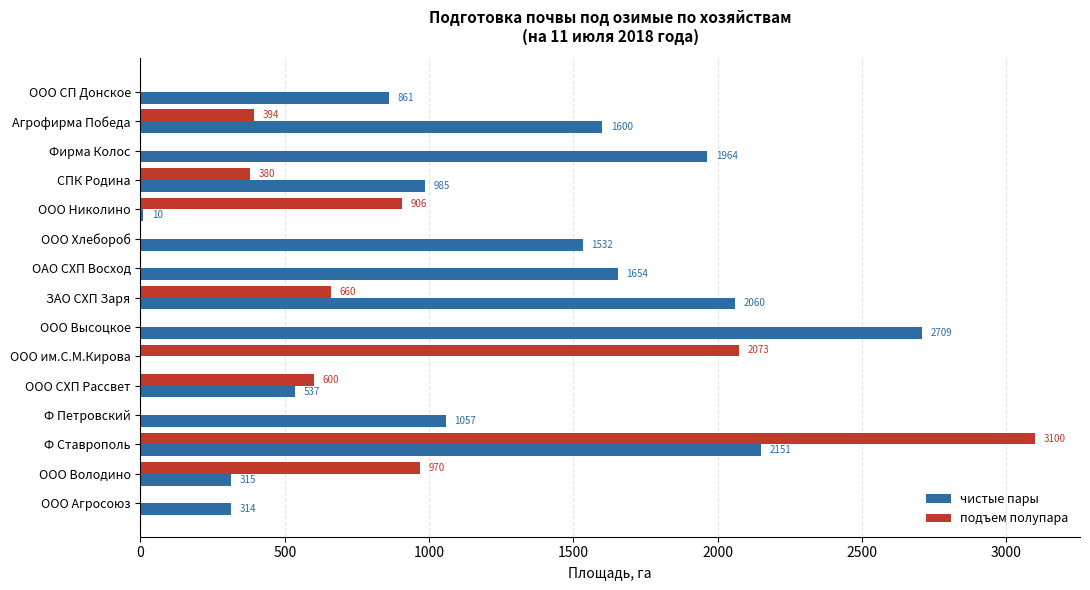

What is the total value across all series at Ф Ставрополь?

5251